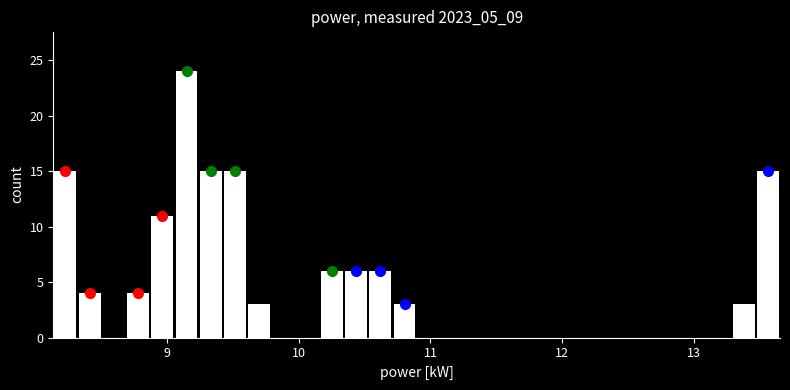

Read against the x-axis, roughly where is the centre of the tallest bar?

9.2